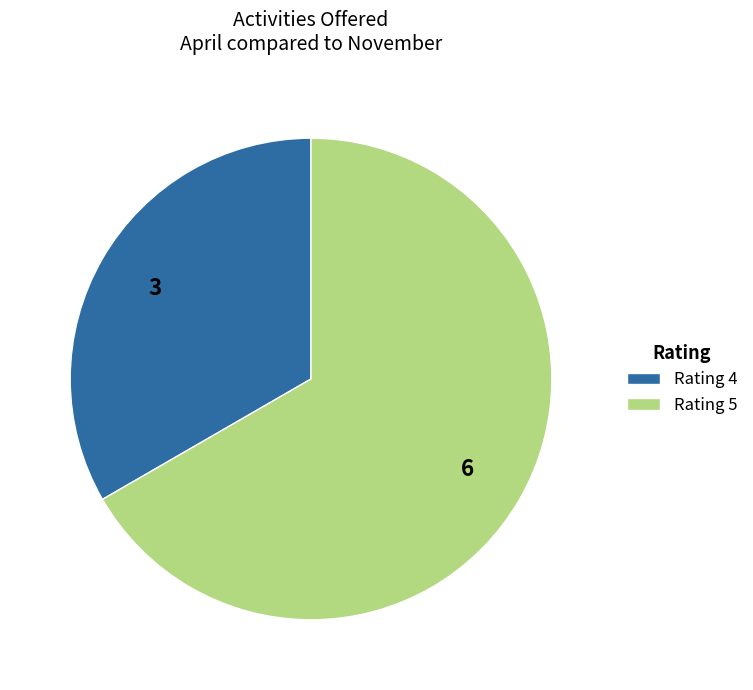

What is the smallest slice in the pie chart?

Rating 4